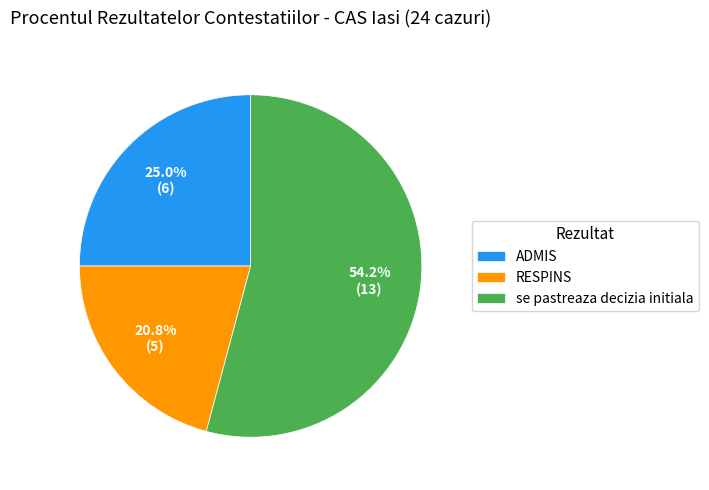

What is the ratio of the value at se pastreaza decizia initiala to the value at ADMIS?

2.2